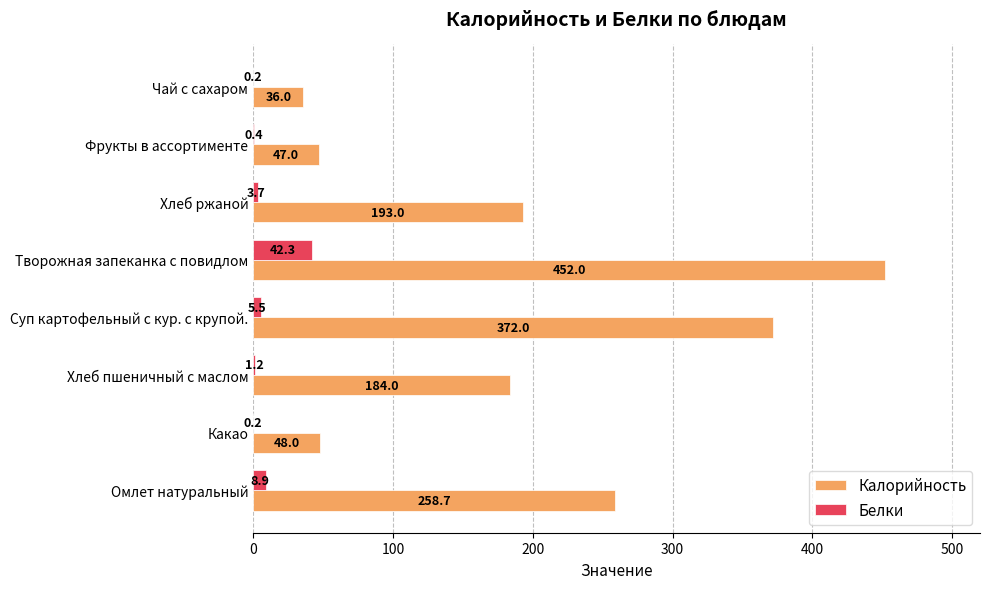

At which label does Калорийность reach its peak?

Творожная запеканка с повидлом